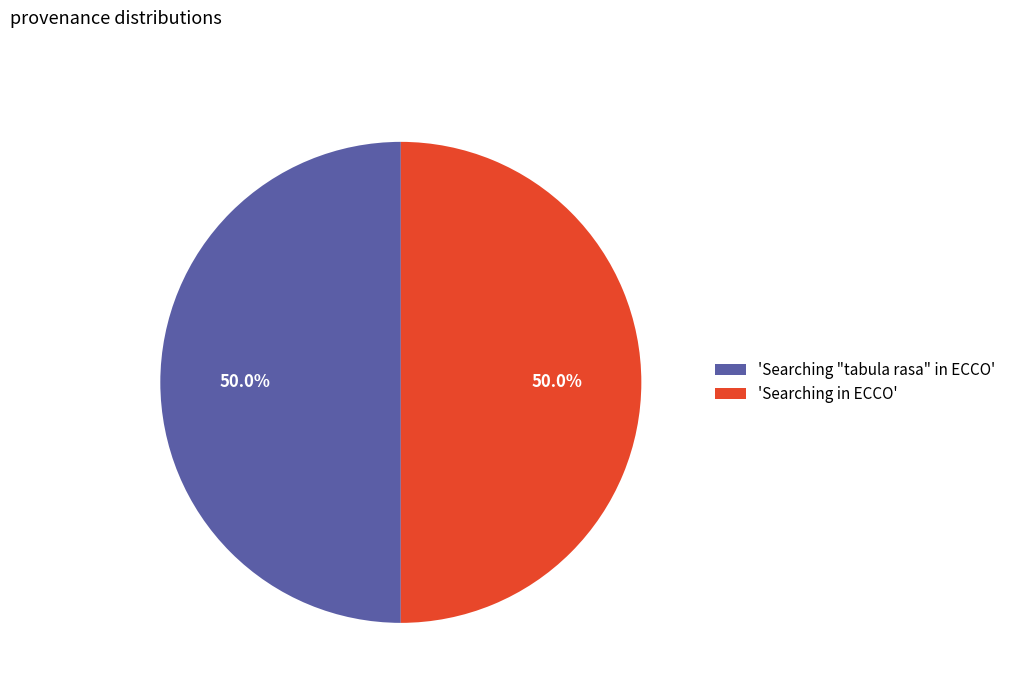

Approximately how many times larger is the value at 'Searching in ECCO' compared to 'Searching "tabula rasa" in ECCO'?

1.0